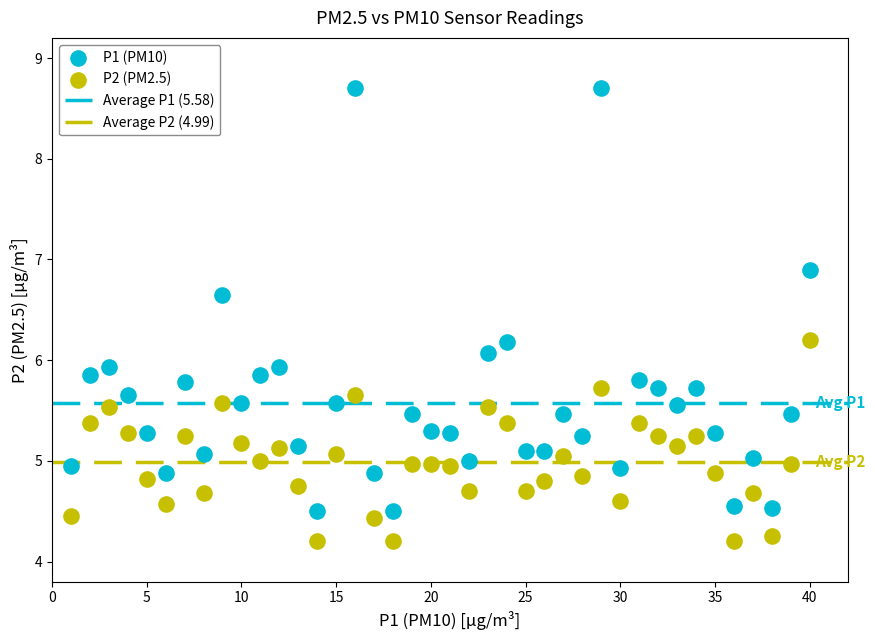

Across all data points, what is the range of Y values (max minus min)?

4.5